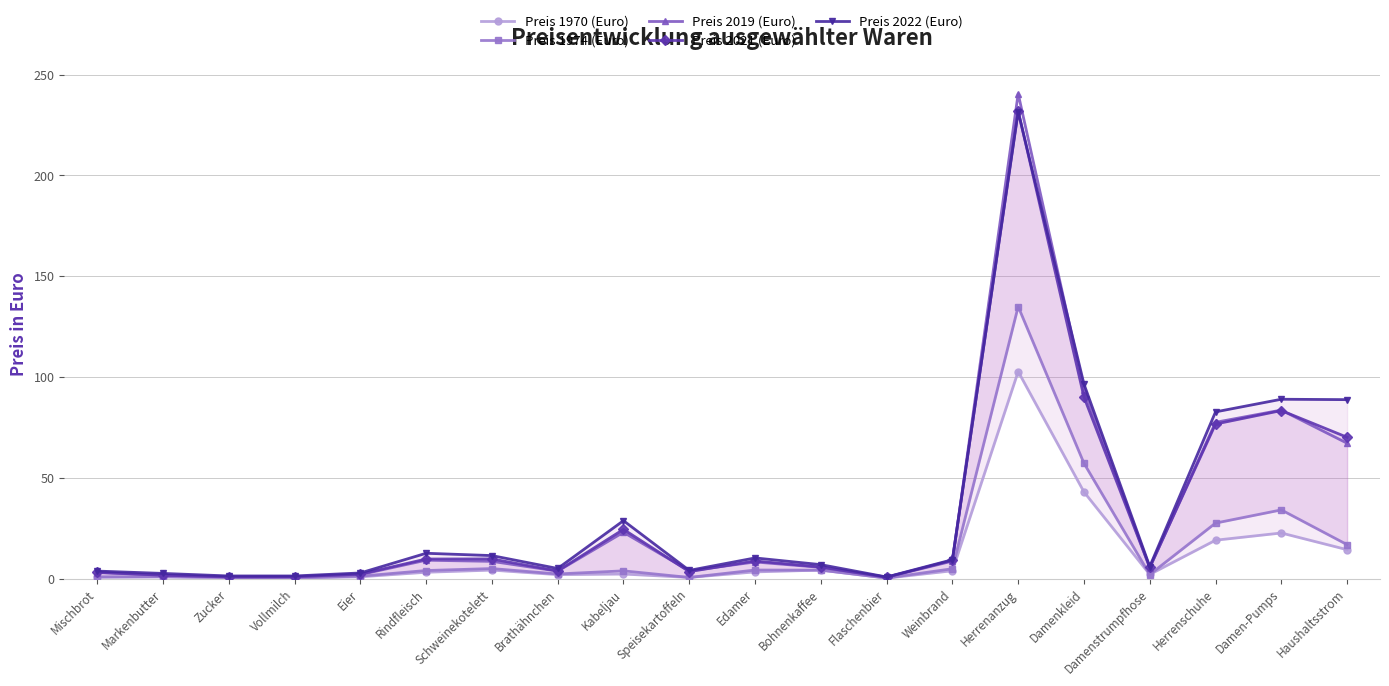

Does the chart display data point markers on the line(s)?

Yes